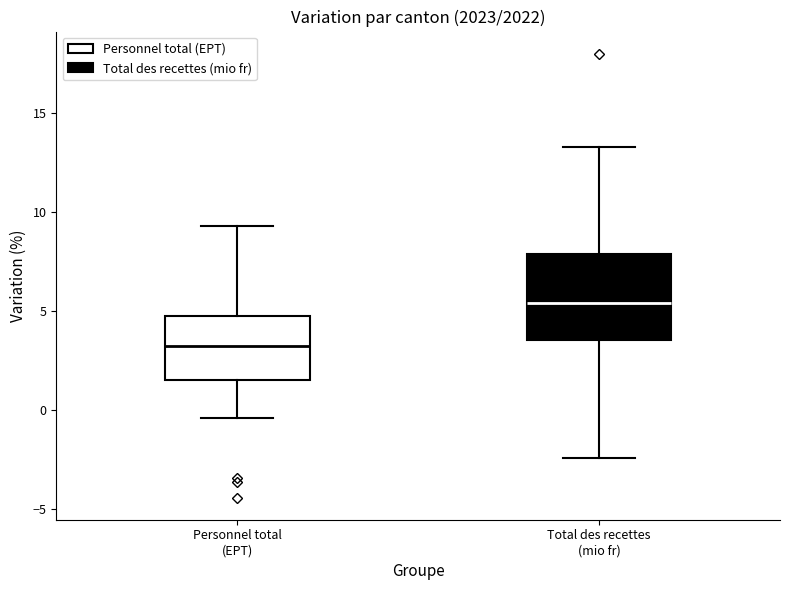

Where is the upper edge of the box for Total des recettes (mio fr) on the y-axis? The values are not printed on the chart, so give them approximately, as read against the axis.

8.0